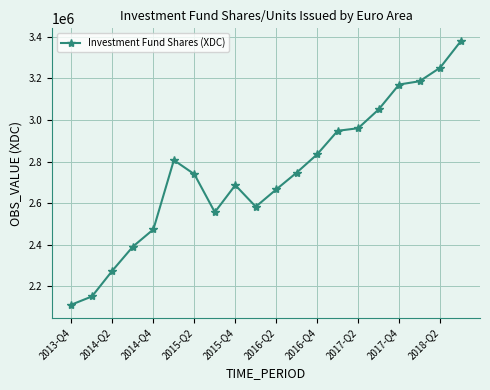

What is the average value?

2748358.4